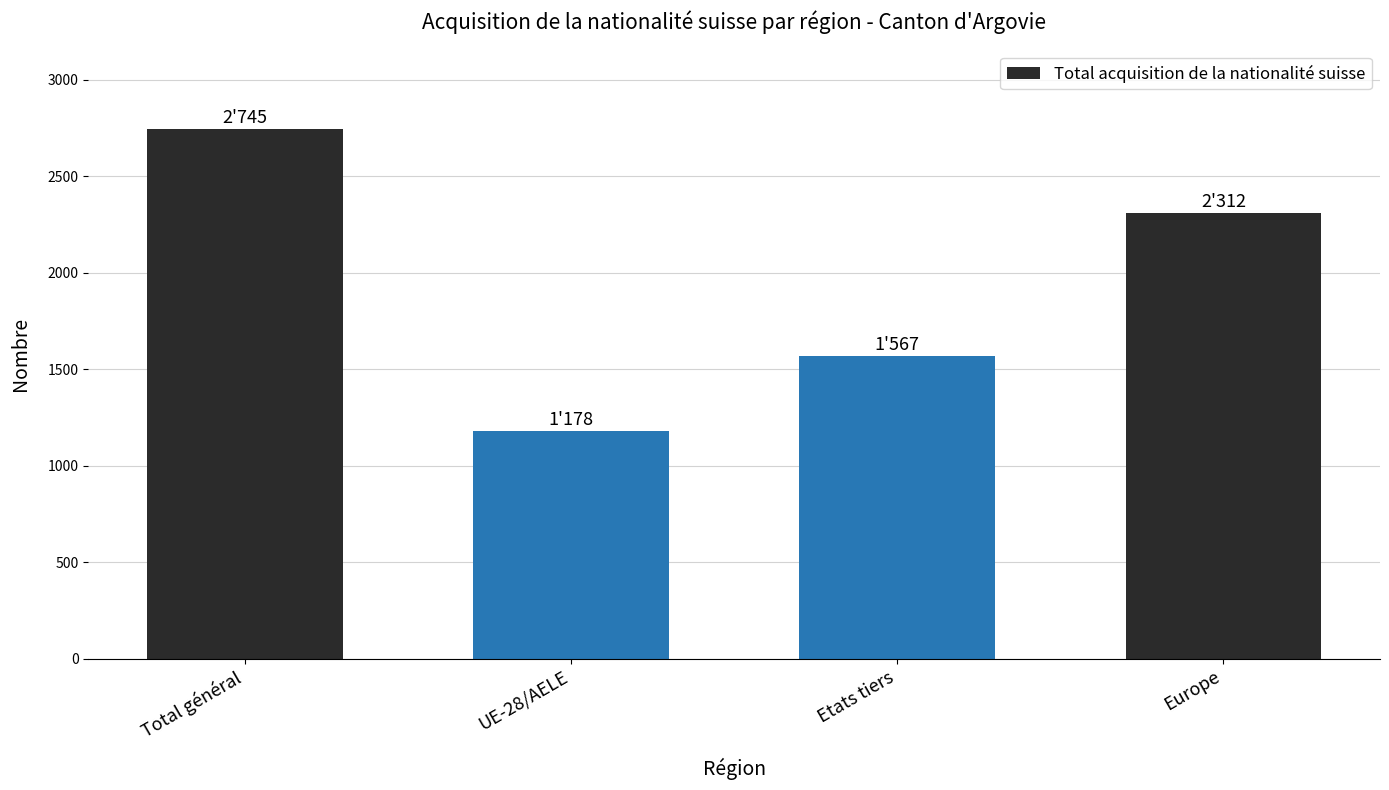

What is the difference between the maximum and minimum values?

1567